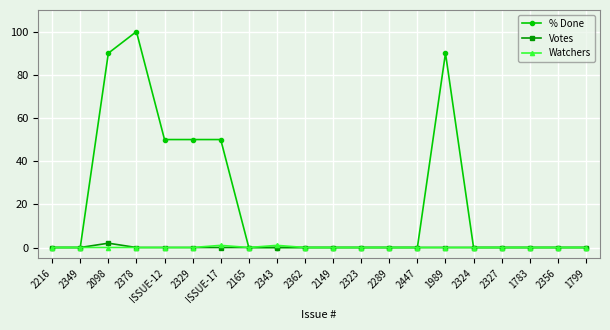

True or false: % Done has a value of 0 at 2165.

True